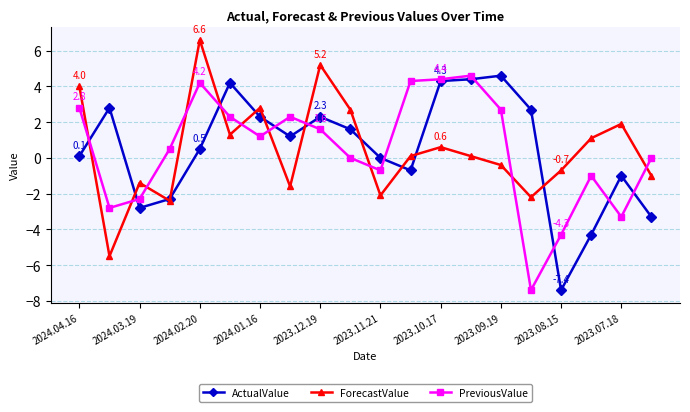

Which series ends up on top after the final intersection of ForecastValue and PreviousValue?

PreviousValue